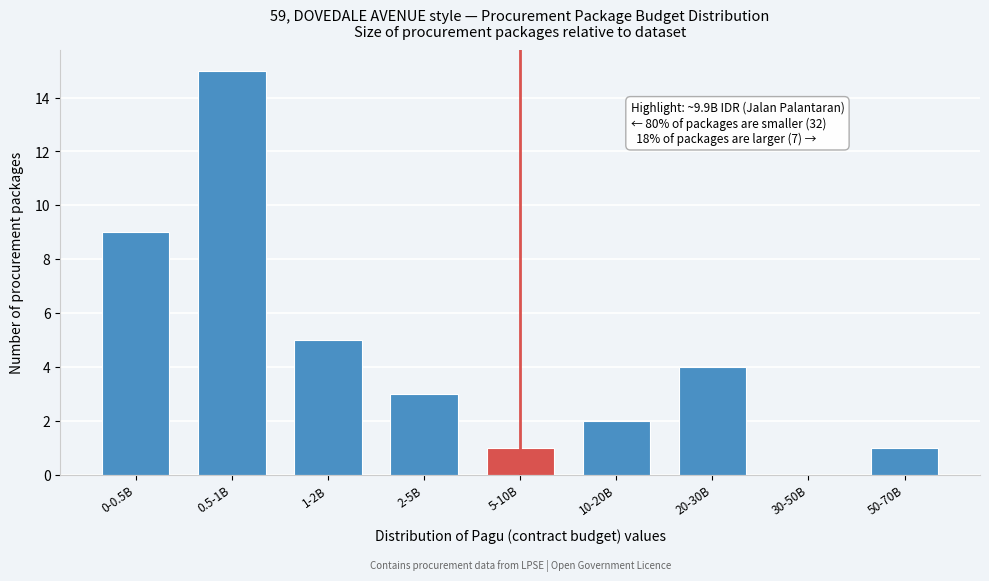

Reading left to right, transcribe all the data shown in this chart.

0-0.5B=9	0.5-1B=15	1-2B=5	2-5B=3	5-10B=1	10-20B=2	20-30B=4	30-50B=0	50-70B=1